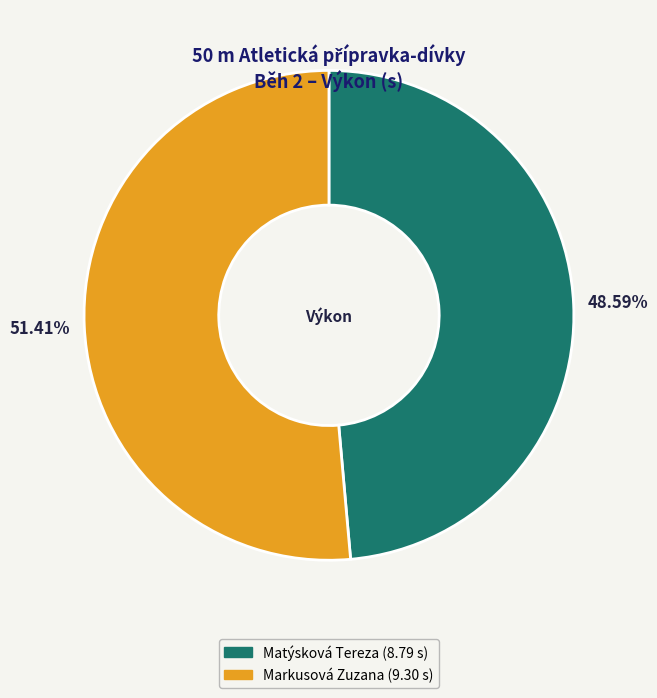

Count the number of slices in the pie.

2